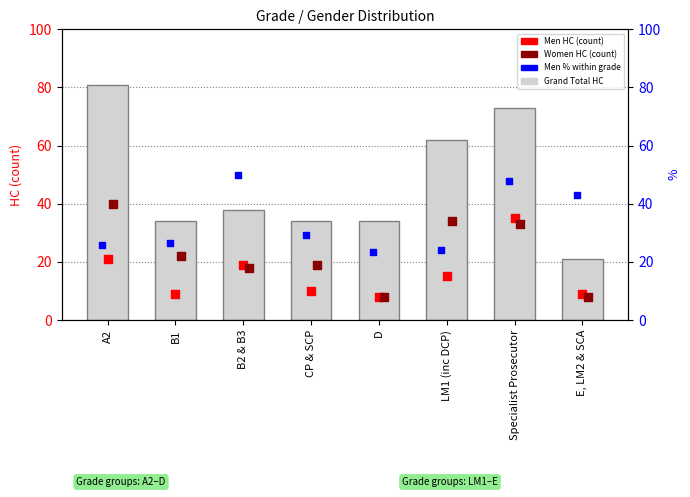

What is the total value across all series at B1?

91.5